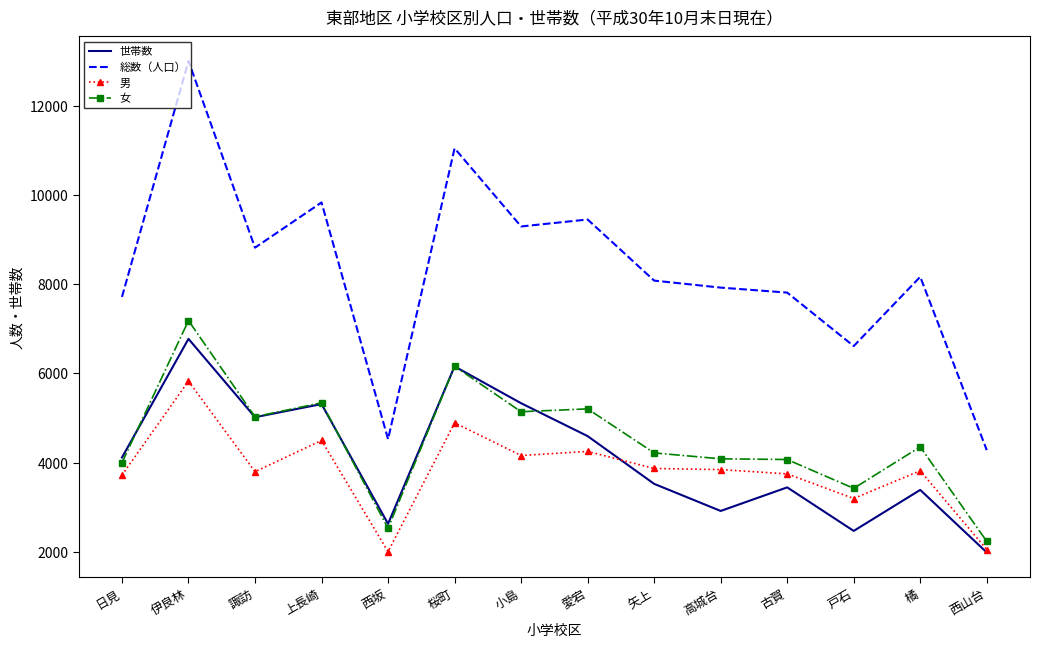

Where is 総数（人口） nearest to the value 8643?

諏訪